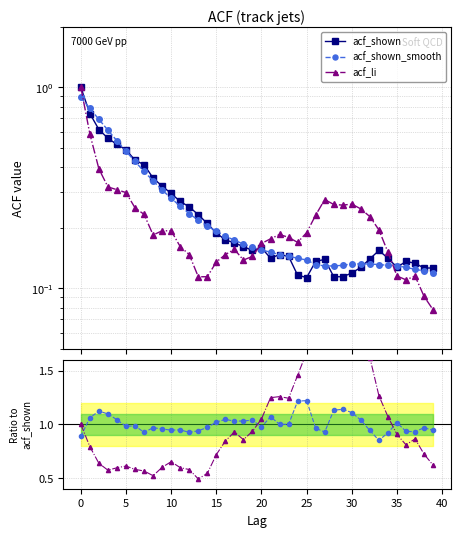

At how many categories does at least one series exceed 0?

40